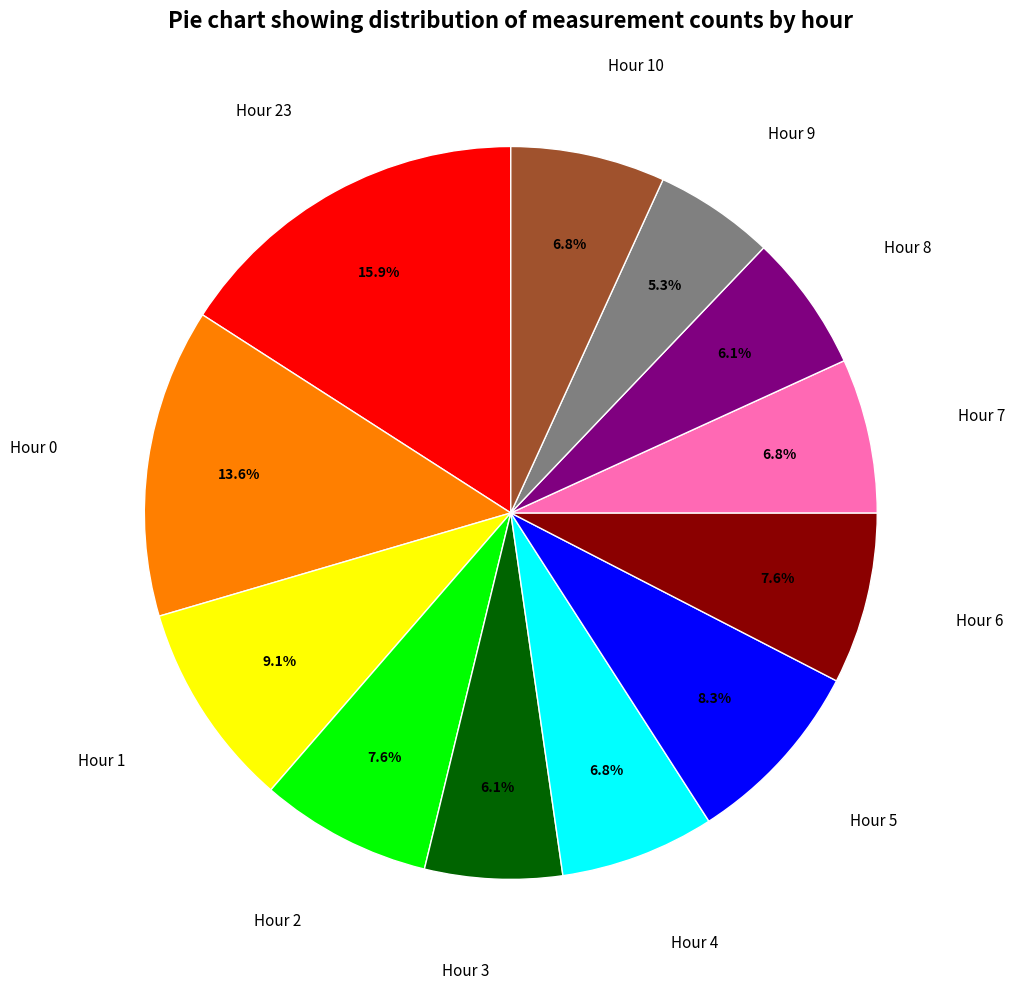

Is there a majority slice in this chart?

No